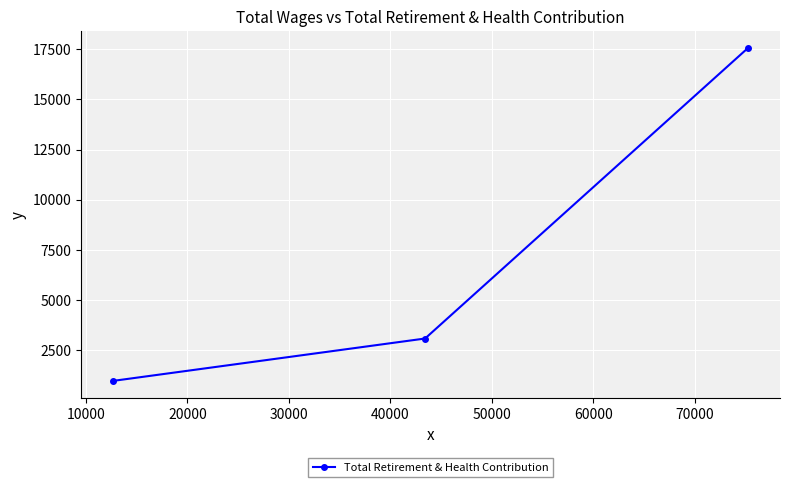

Does the chart display data point markers on the line(s)?

Yes